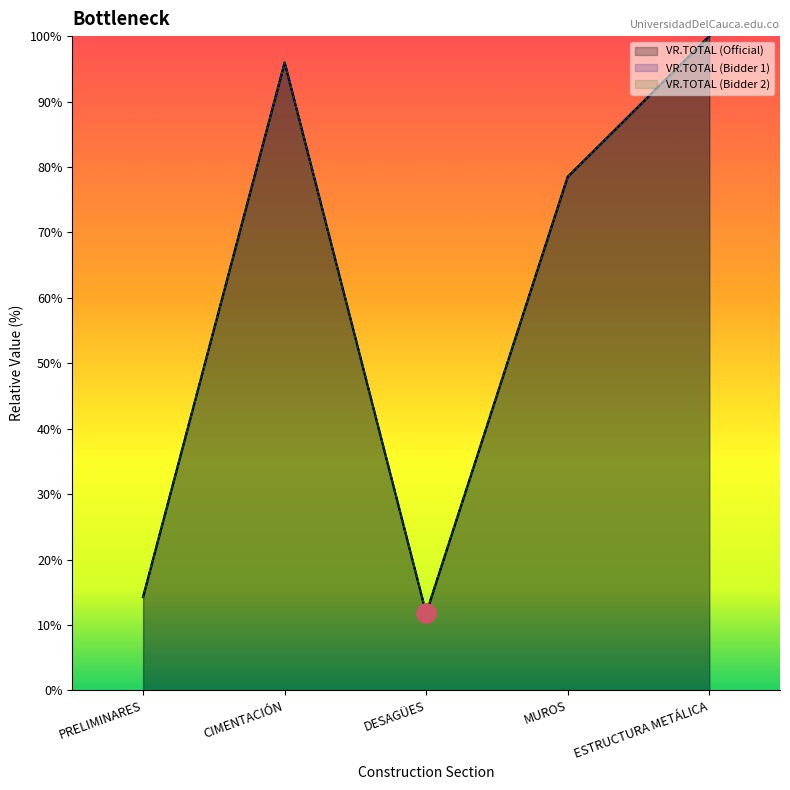

What is the difference between the second highest and second lowest values in the VR.TOTAL (Bidder 2) series?

81.7